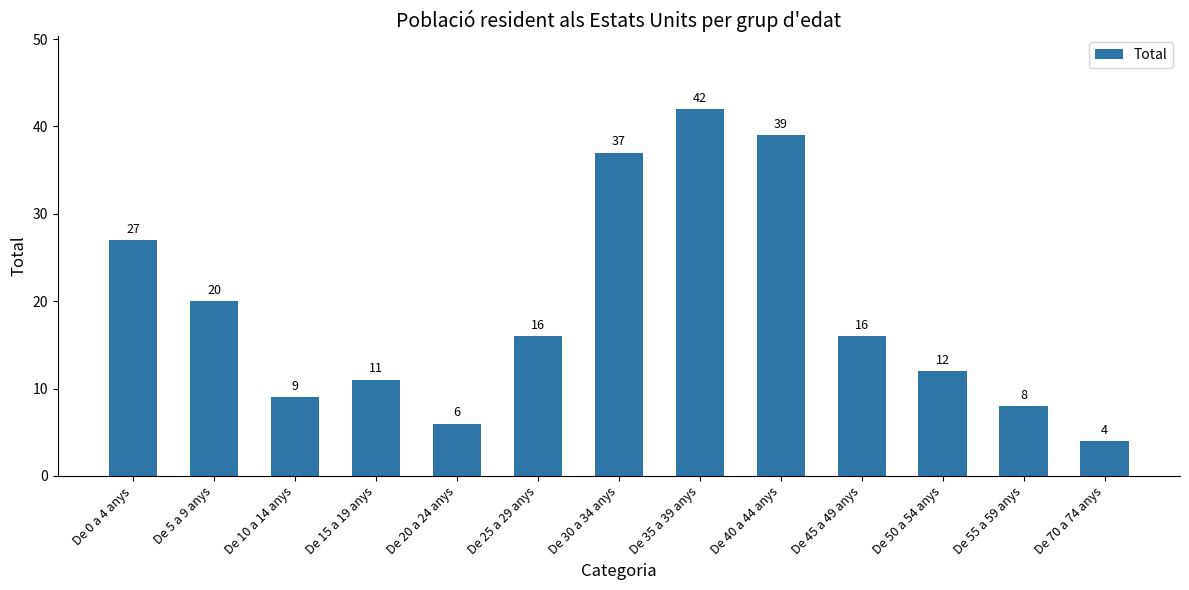

Which has a higher value, De 30 a 34 anys or De 5 a 9 anys?

De 30 a 34 anys